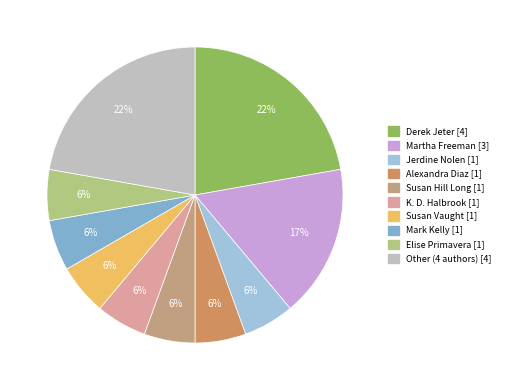

Count the number of slices in the pie.

10